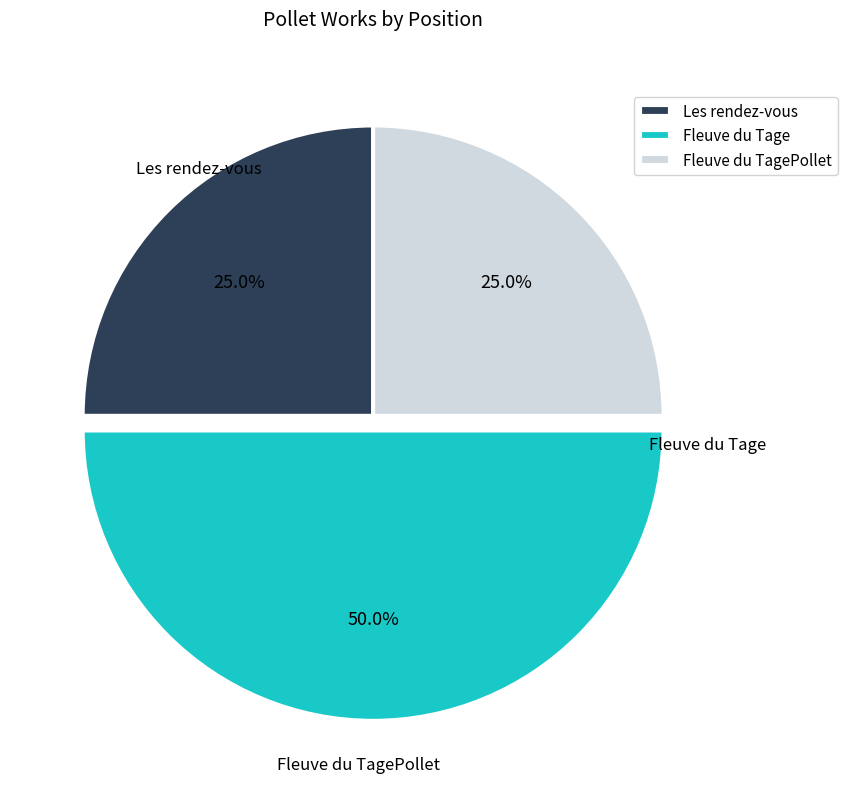

Approximately how many times larger is the value at Fleuve du Tage compared to Fleuve du TagePollet?

2.0